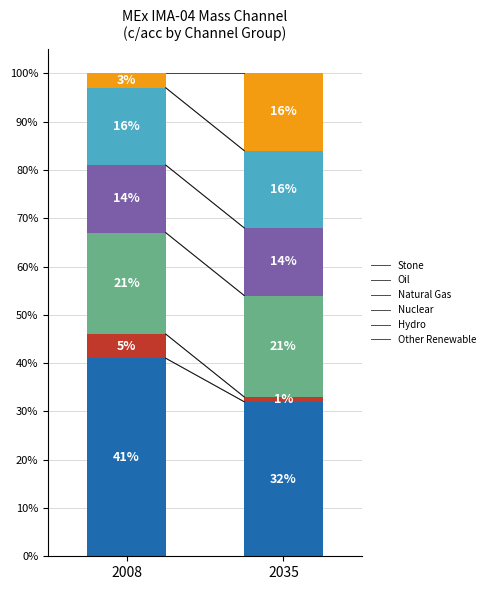

What is the total value across all series at 2035?

100